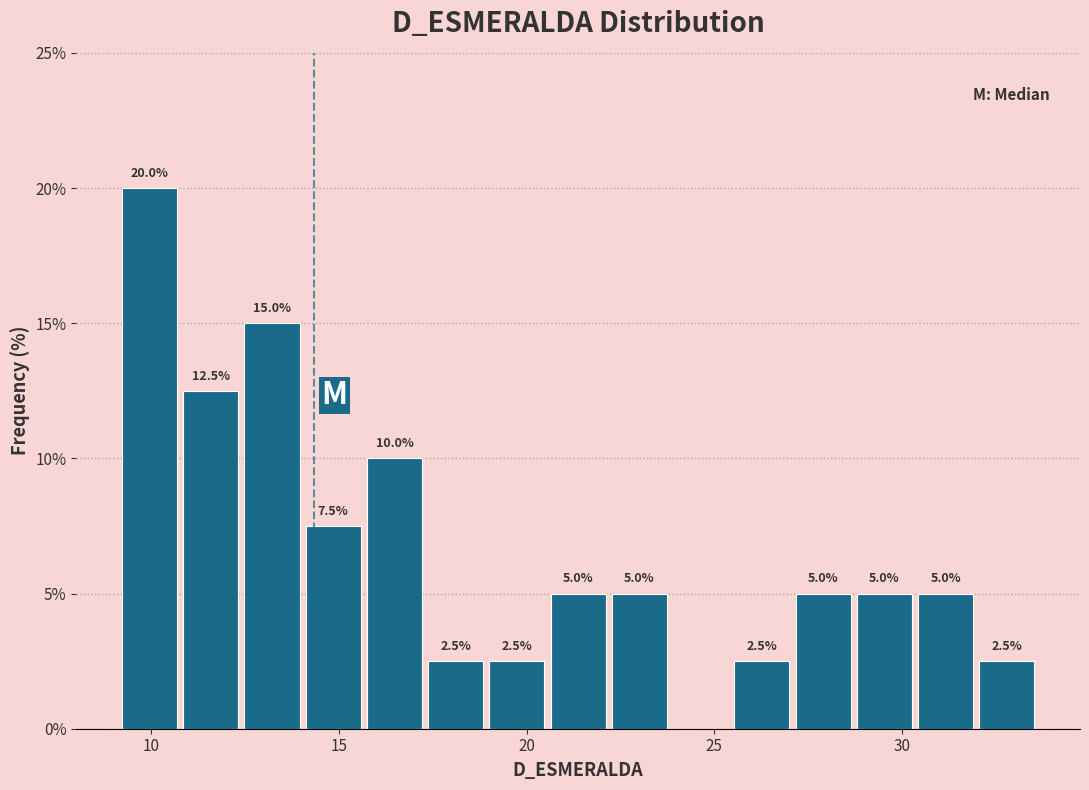

Around what value on the x-axis is the tallest bar? Give the approximate position of its centre, as read against the axis.

10.0